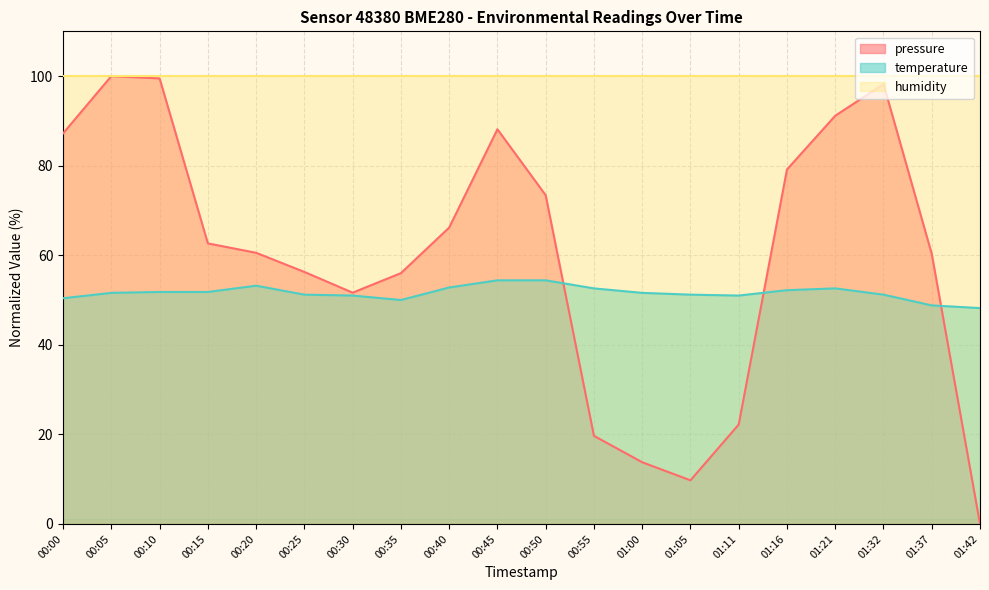

True or false: temperature has a value of 10.8 at 00:35.

False